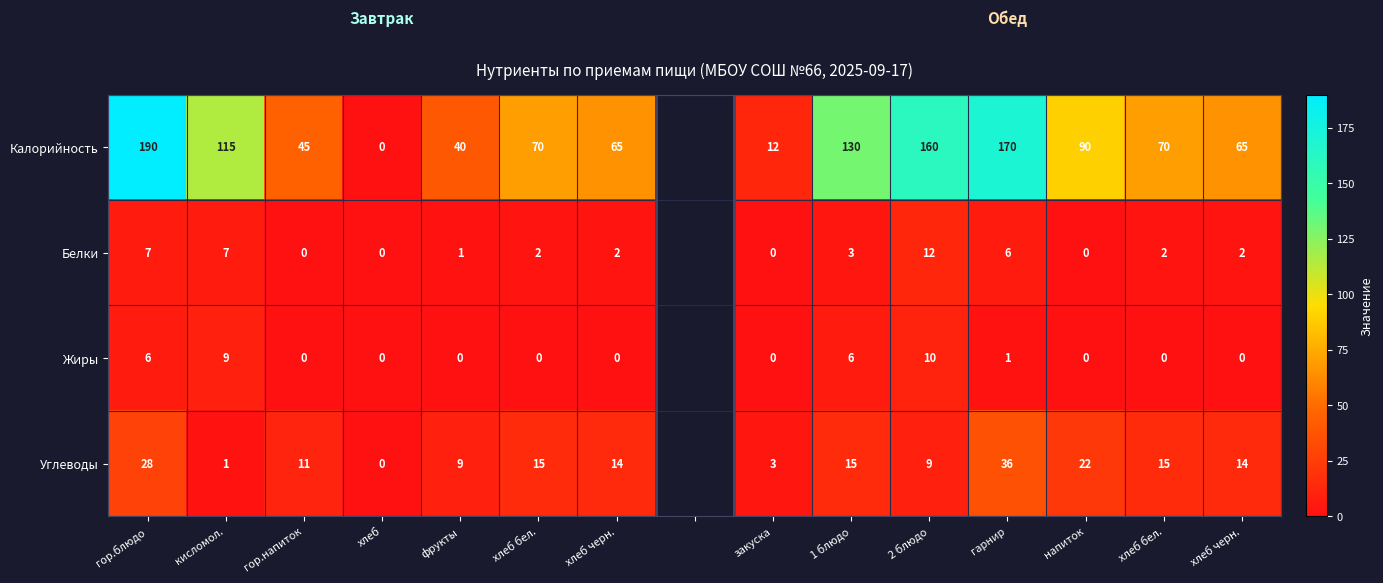

Which label corresponds to the smallest value in the chart?

хлеб